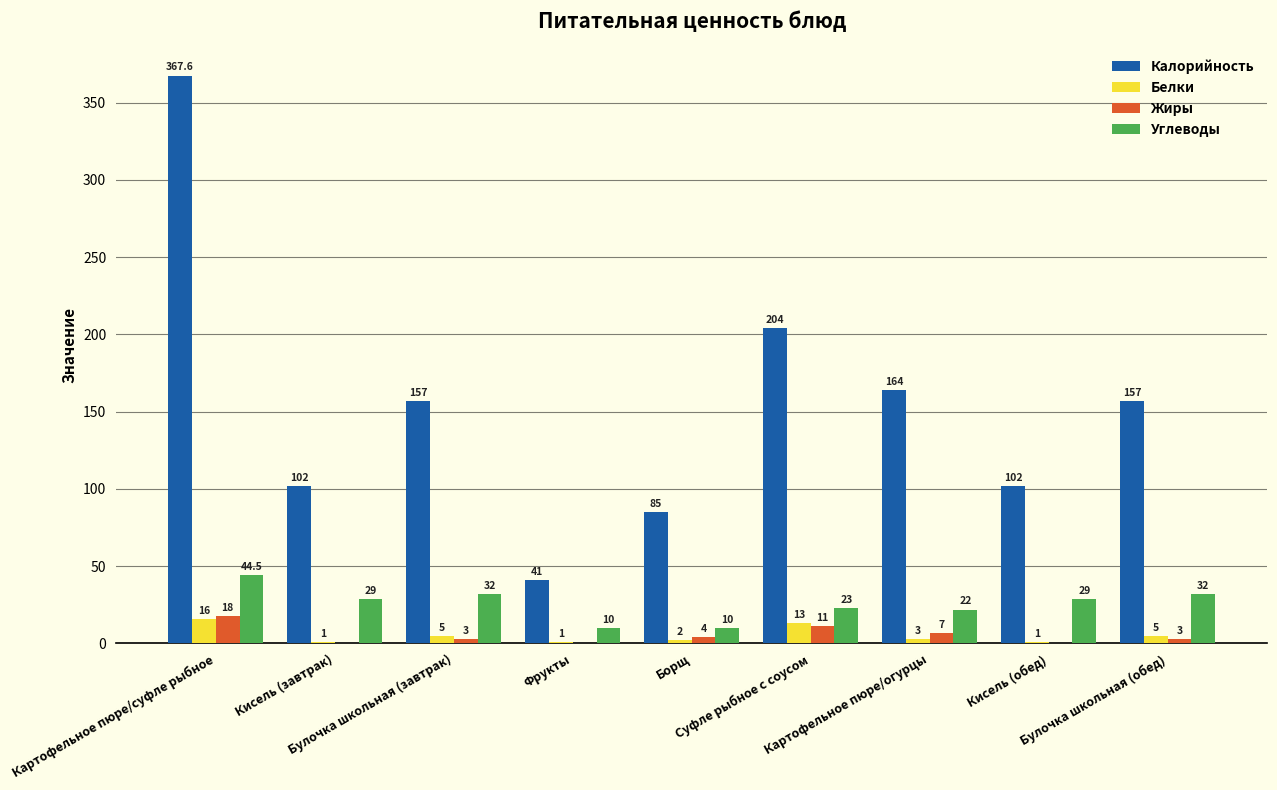

What is the sum of all Жиры values?

46.0